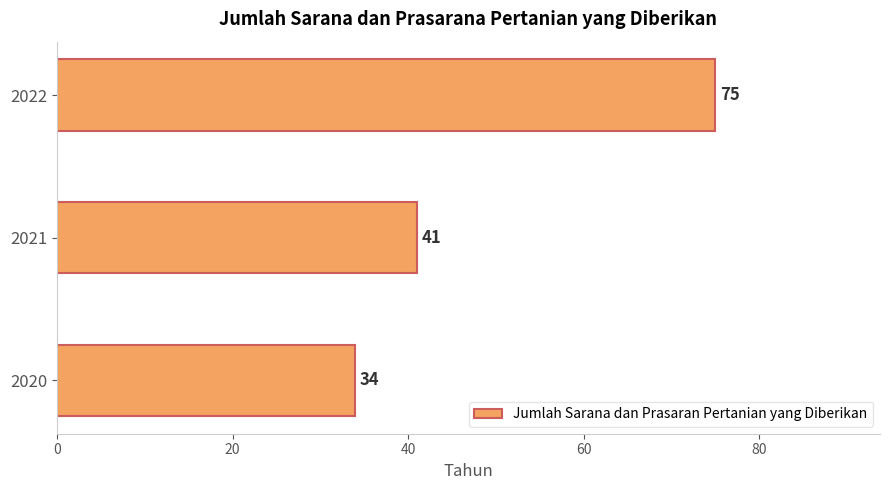

True or false: the data shows 11 at 2020.

False